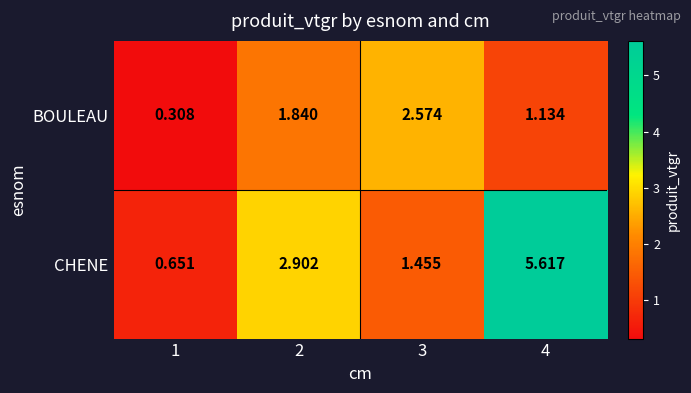

Rank the series by their maximum value, from lowest to highest.

BOULEAU, CHENE